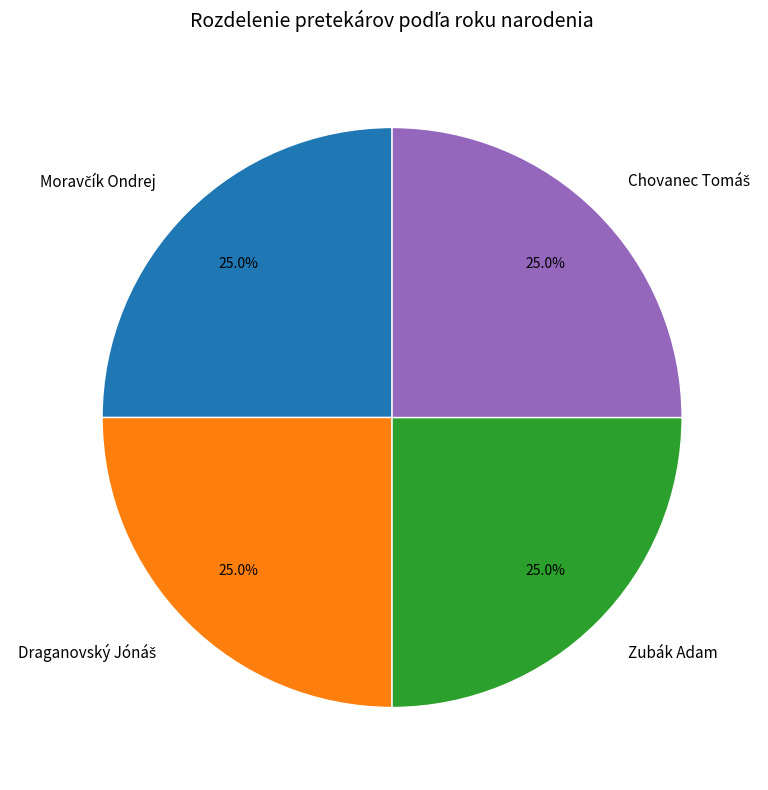

Is there a majority slice in this chart?

No